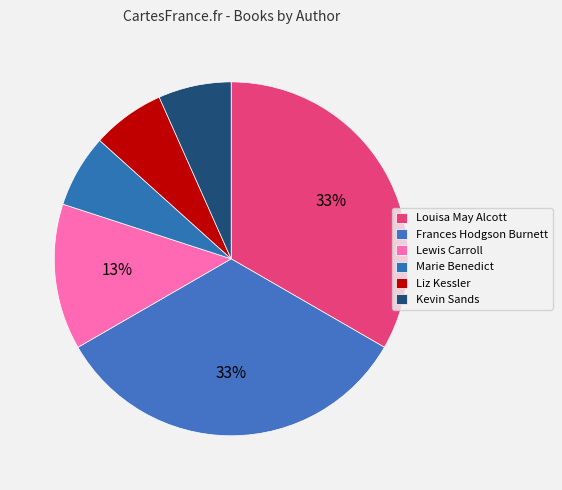

What percentage do Frances Hodgson Burnett and Marie Benedict together represent?

40.0%